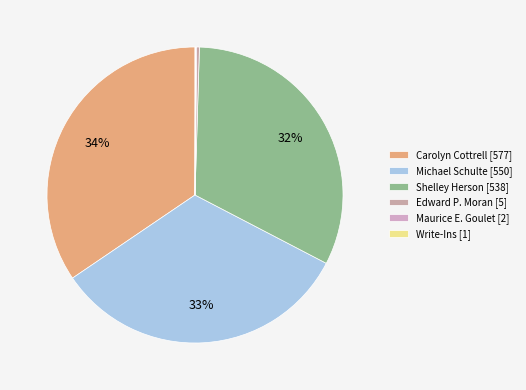

Rank the categories by value from highest to lowest.

Carolyn Cottrell, Michael Schulte, Shelley Herson, Edward P. Moran, Maurice E. Goulet, Write-Ins